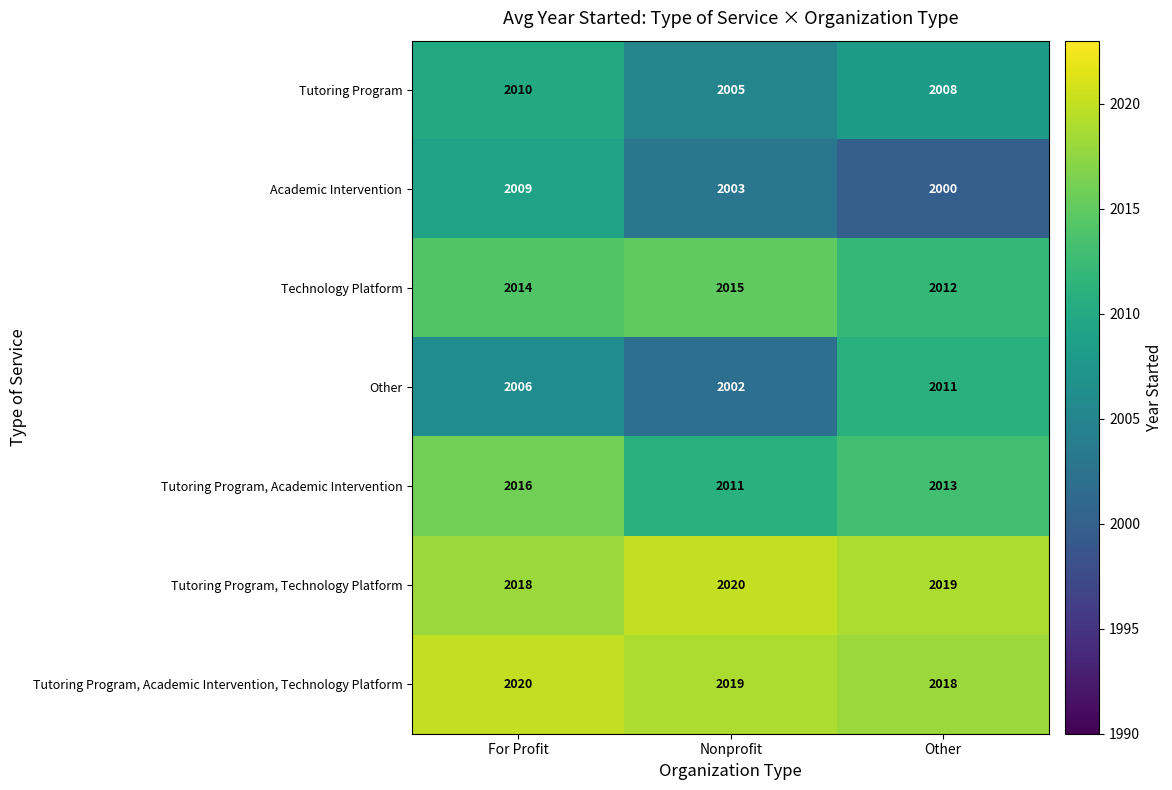

What is the sum of all Other values?

6019